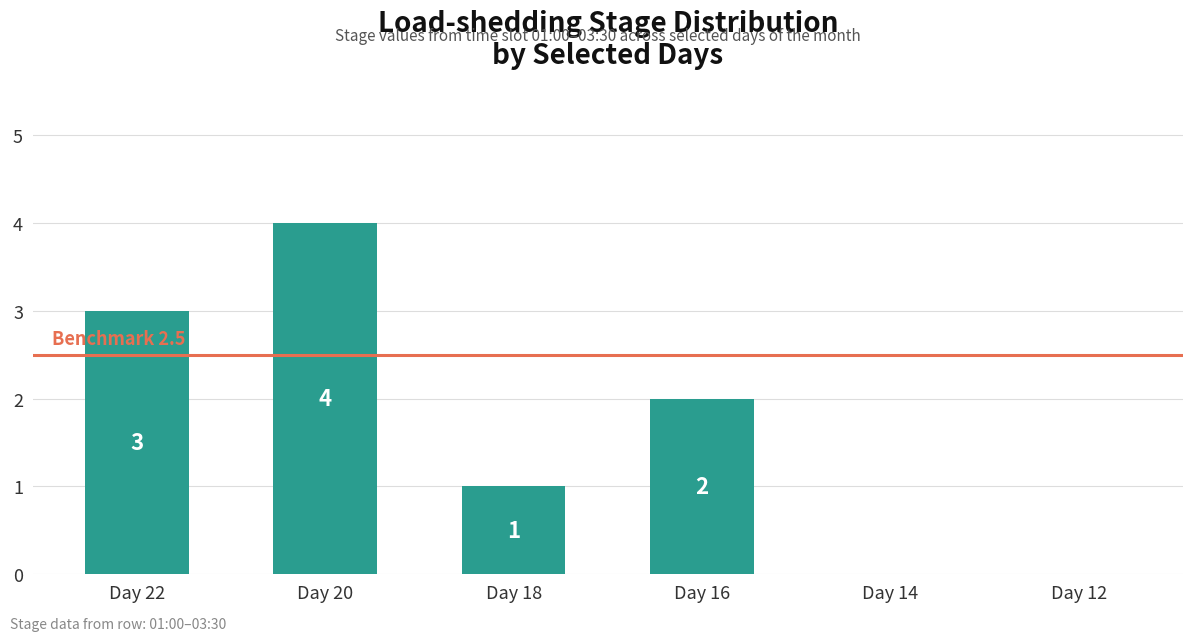

The chart shows a value of 4 at Day 20. True or false?

True